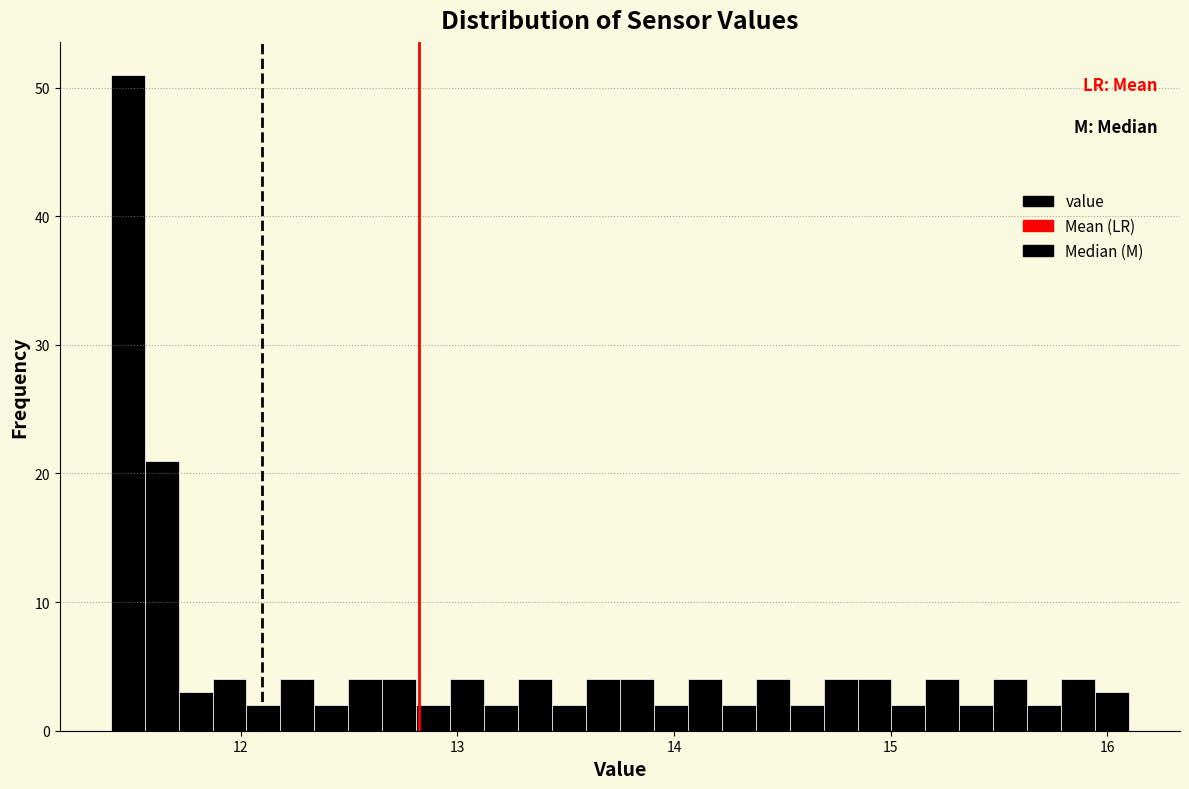

Read against the x-axis, roughly where is the centre of the tallest bar?

11.5